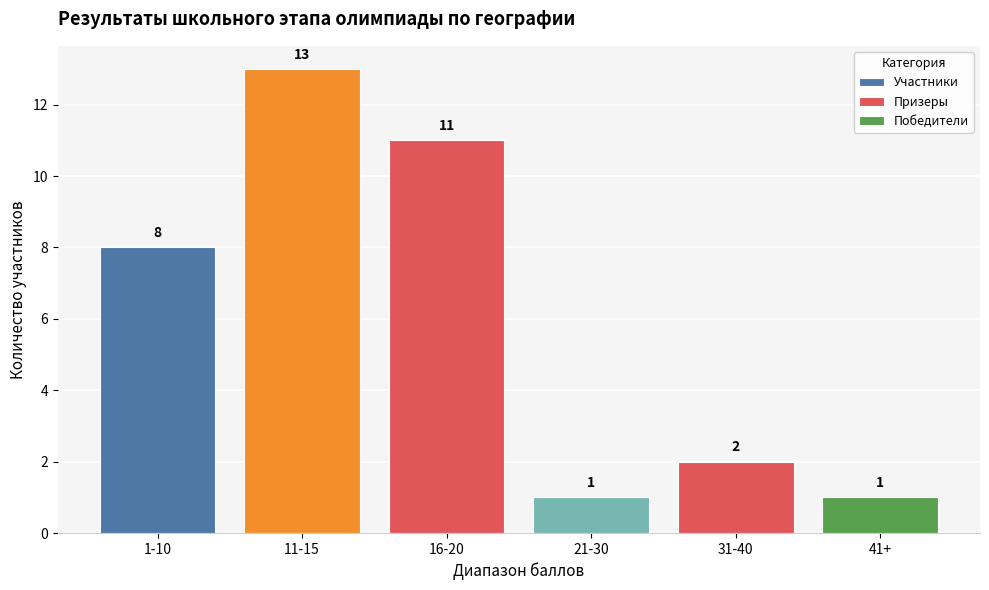

What is the difference between the maximum and minimum values?

12